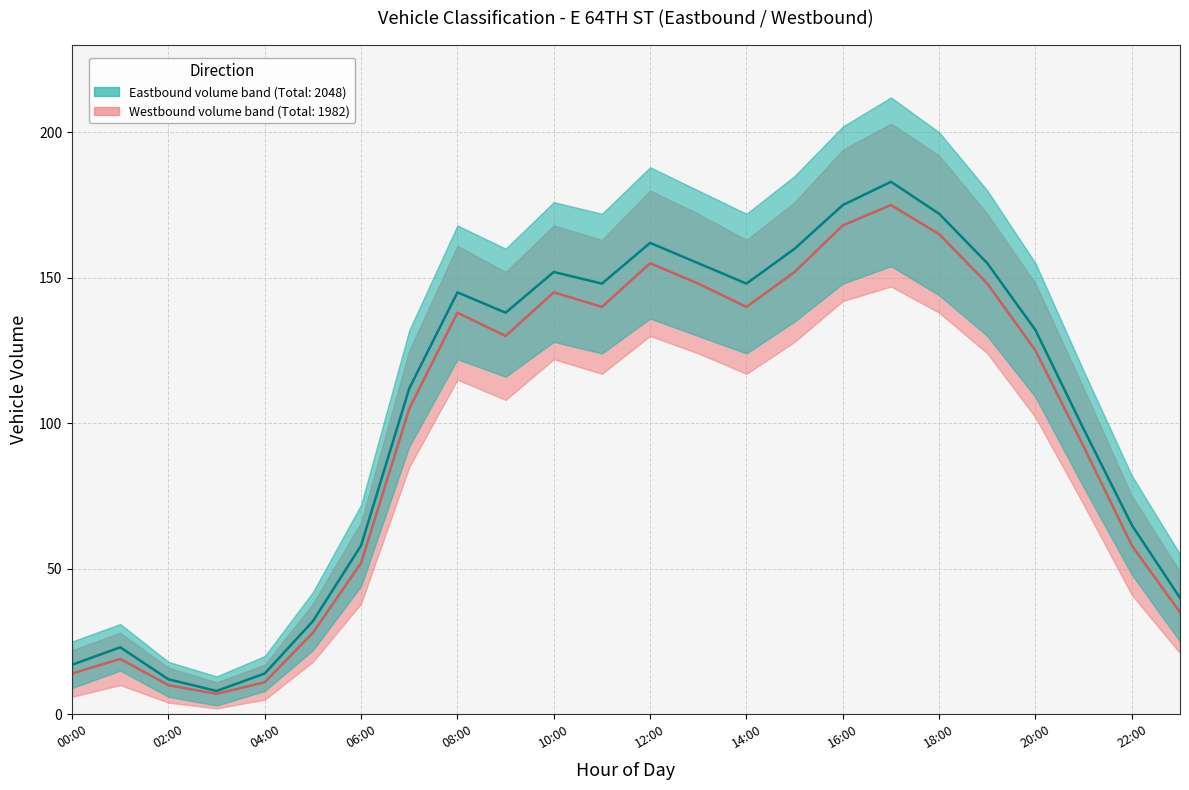

True or false: Westbound median has a value of 152 at 15.

True